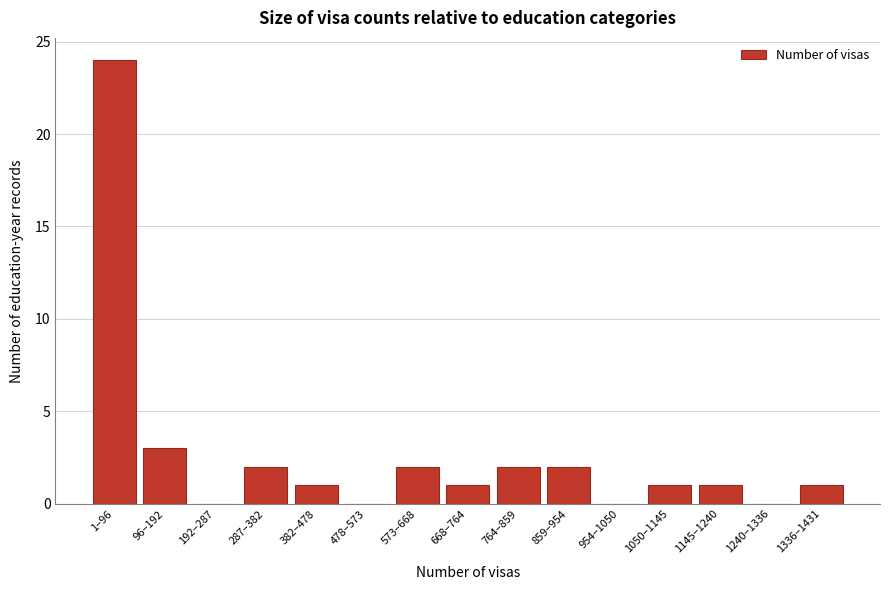

Reading left to right, list all the values displayed in this chart.

1–96=24	96–192=3	192–287=0	287–382=2	382–478=1	478–573=0	573–668=2	668–764=1	764–859=2	859–954=2	954–1050=0	1050–1145=1	1145–1240=1	1240–1336=0	1336–1431=1